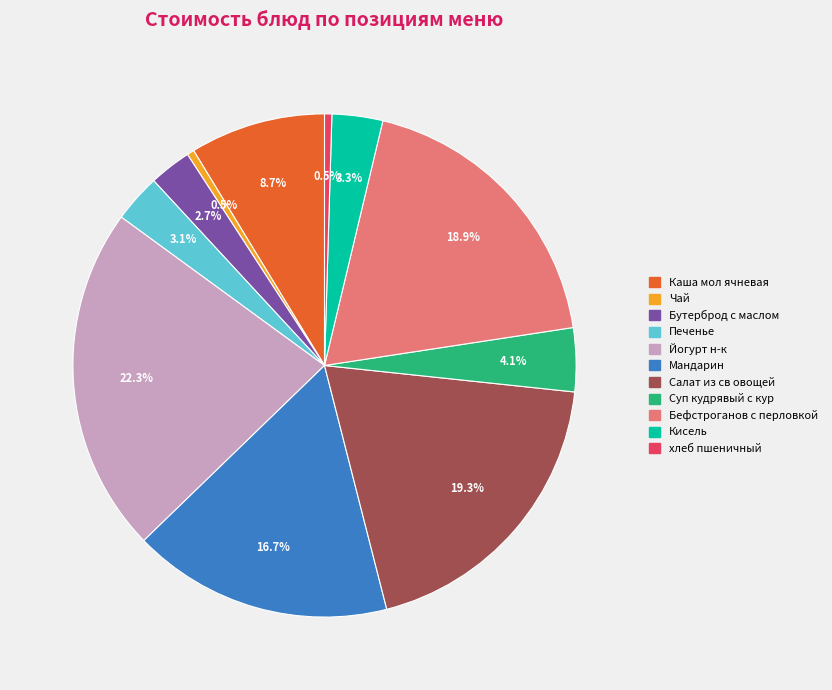

To the nearest percent, what is the combined percentage of Каша мол ячневая and Суп кудрявый с кур?

13%